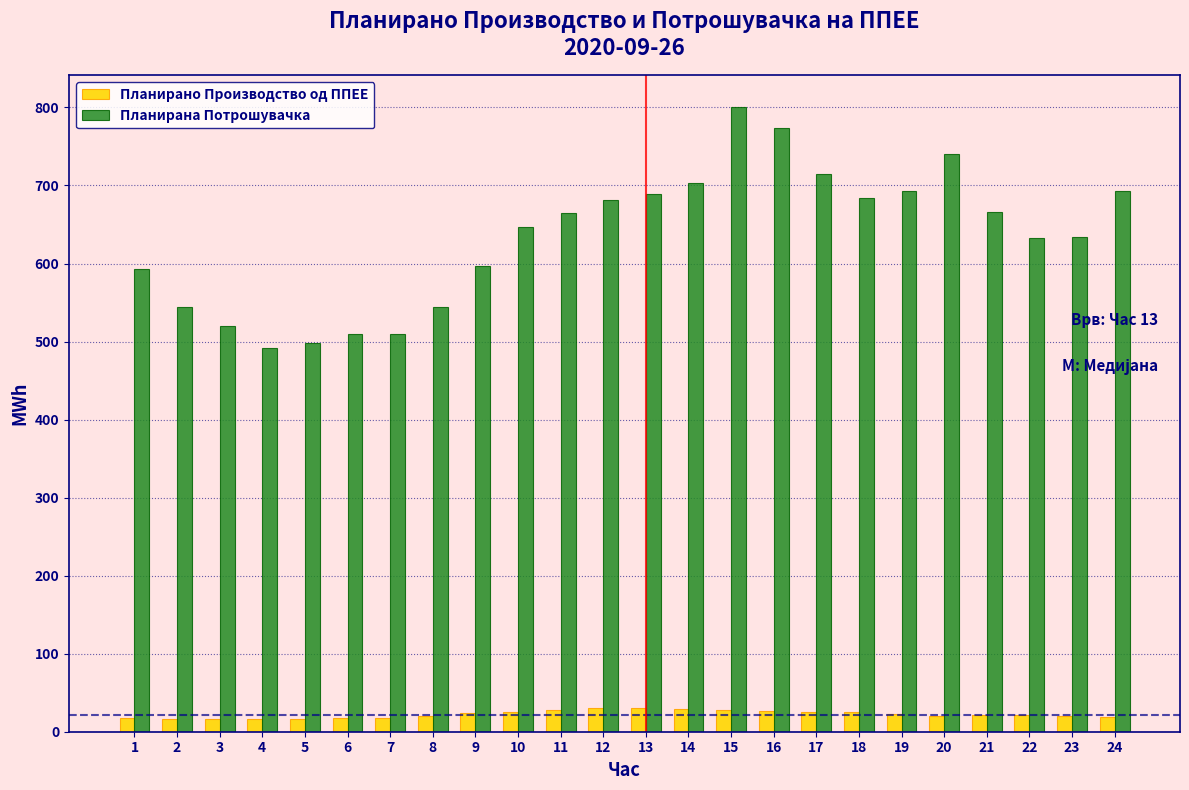

The value of Планирана Потрошувачка at 1 is 217.9. True or false?

False